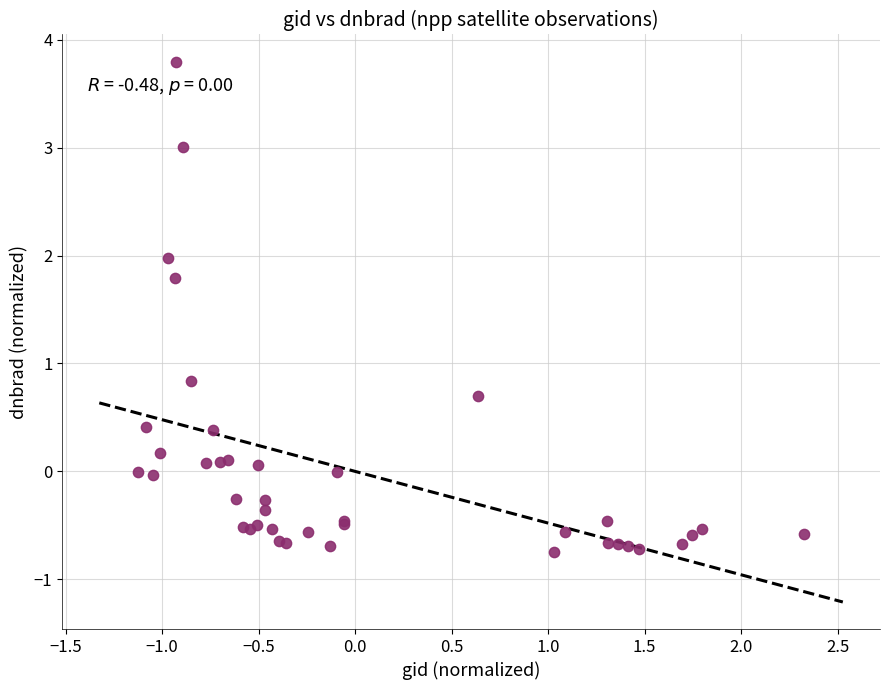

What Y value in the scatter plot is closest to 1?

0.8